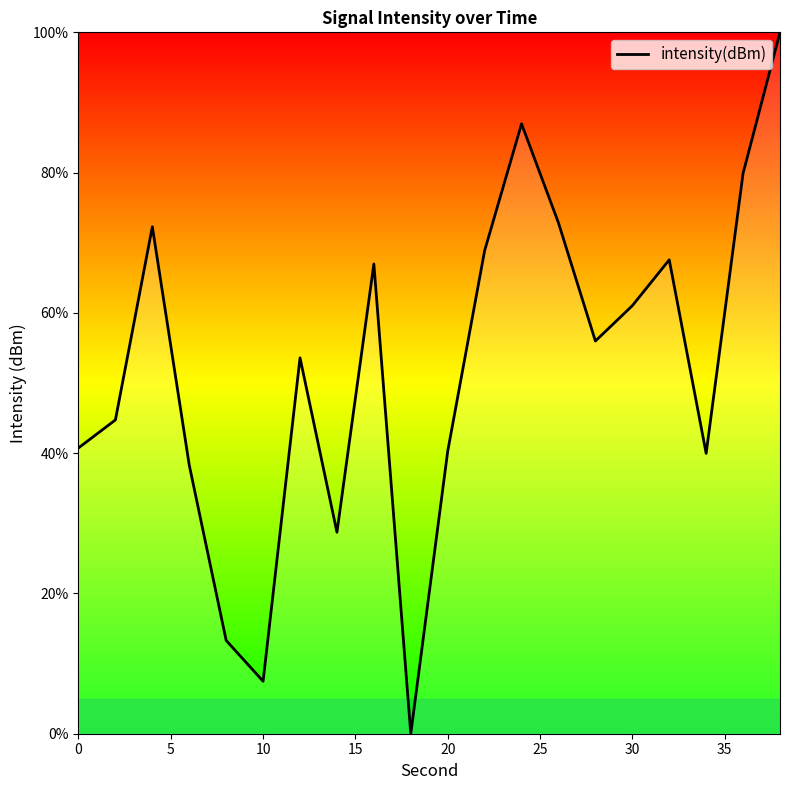

How many values are below 55?

10